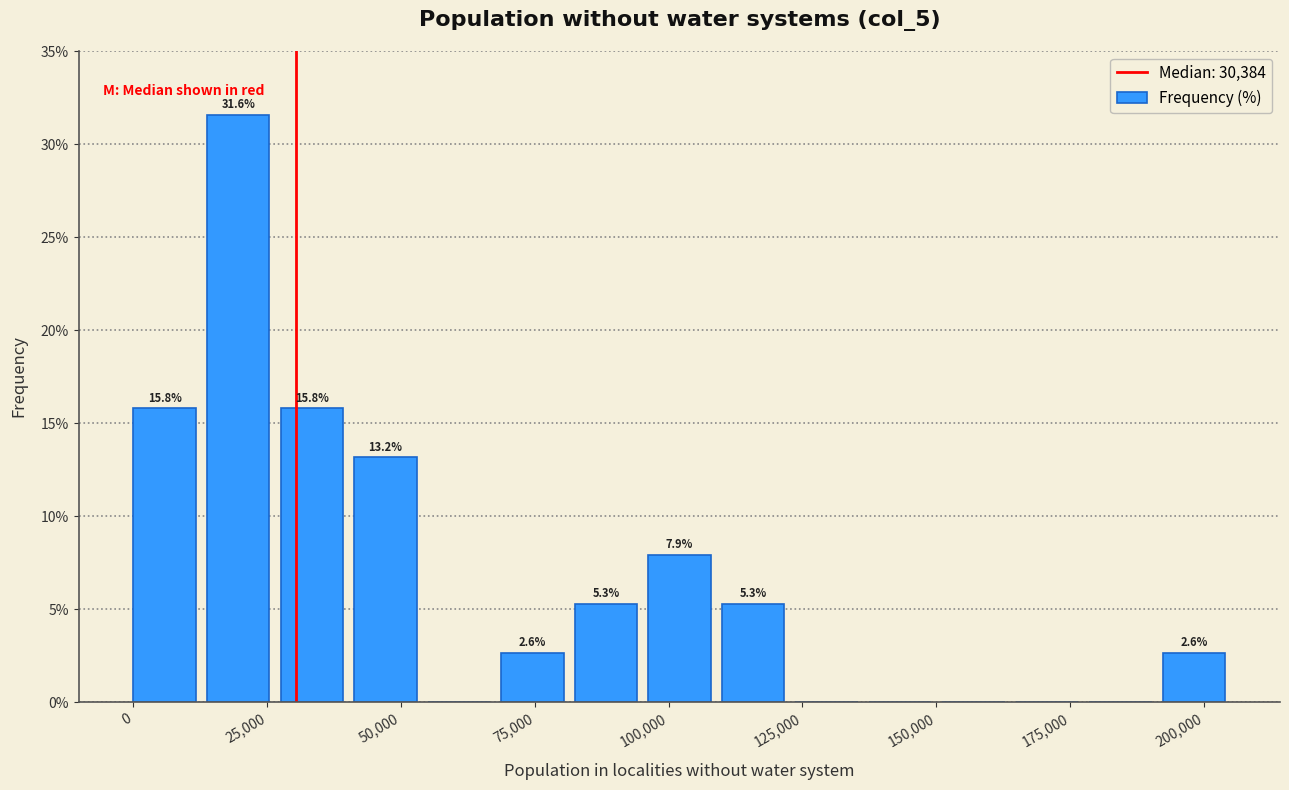

Read against the x-axis, roughly where is the centre of the tallest bar?

20000